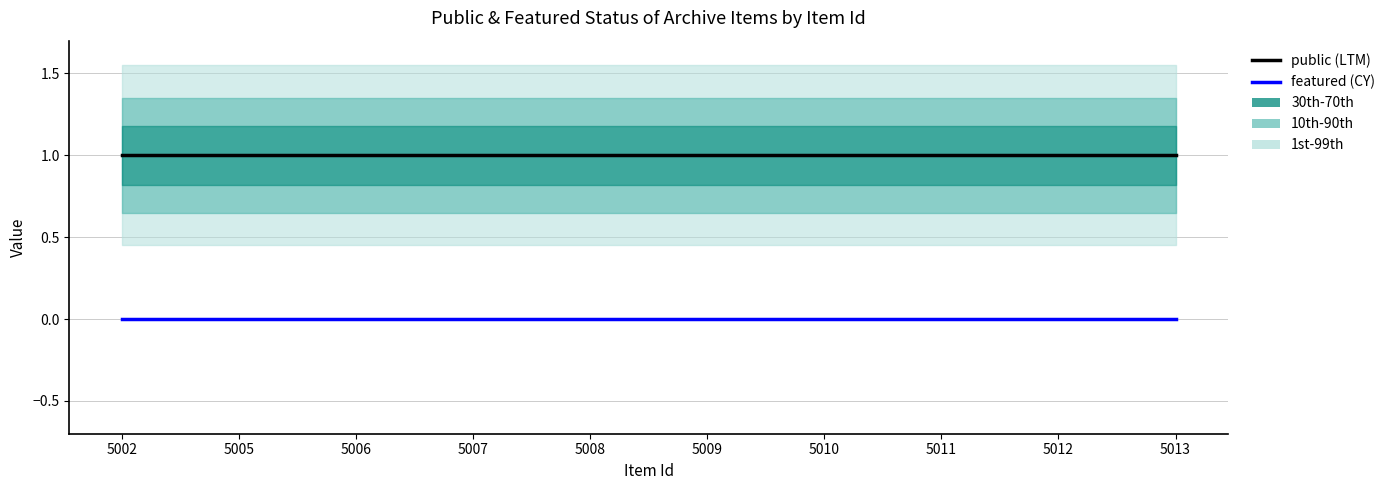

What is the spread (max minus min) of values at 5012?

1